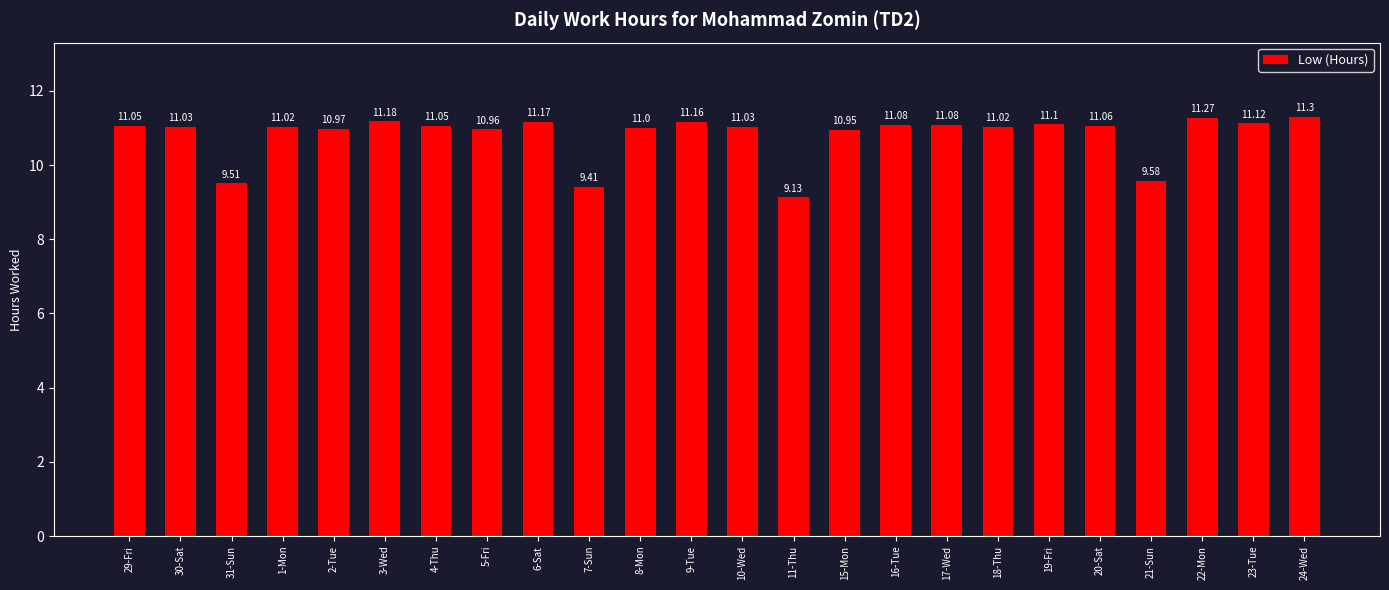

Where is the data nearest to the value 10?

21-Sun